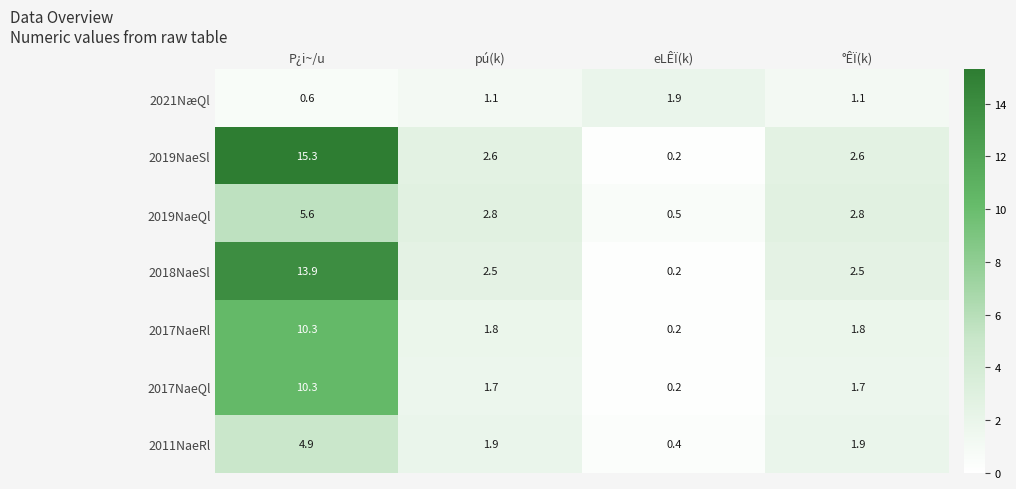

What is the maximum value shown in the chart?

15.3